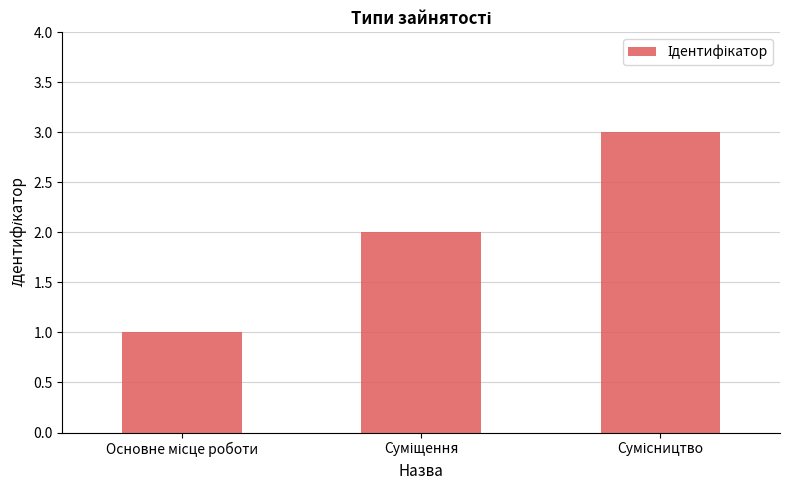

What is the sum of all values?

6